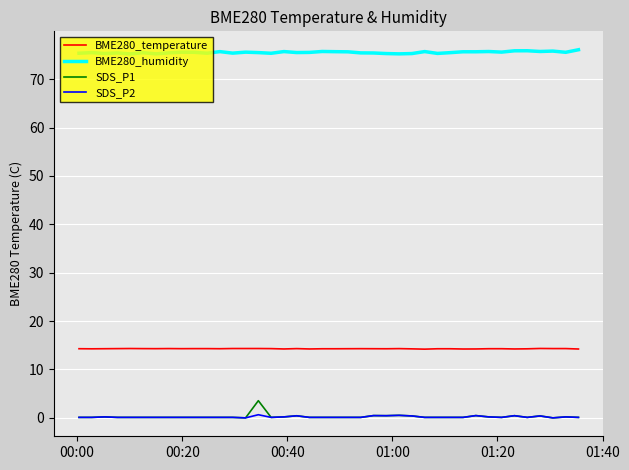

True or false: BME280_humidity and SDS_P2 intersect in this chart.

False